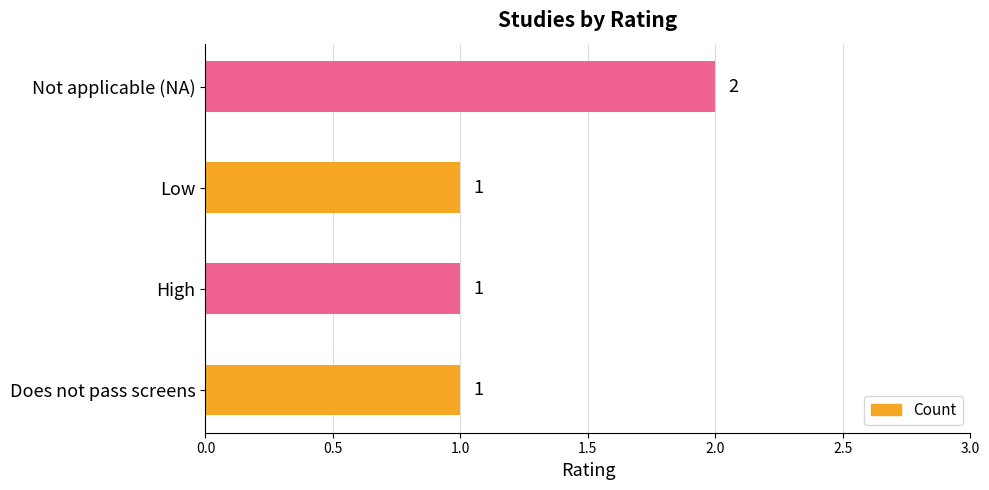

What is the sum of all values?

5